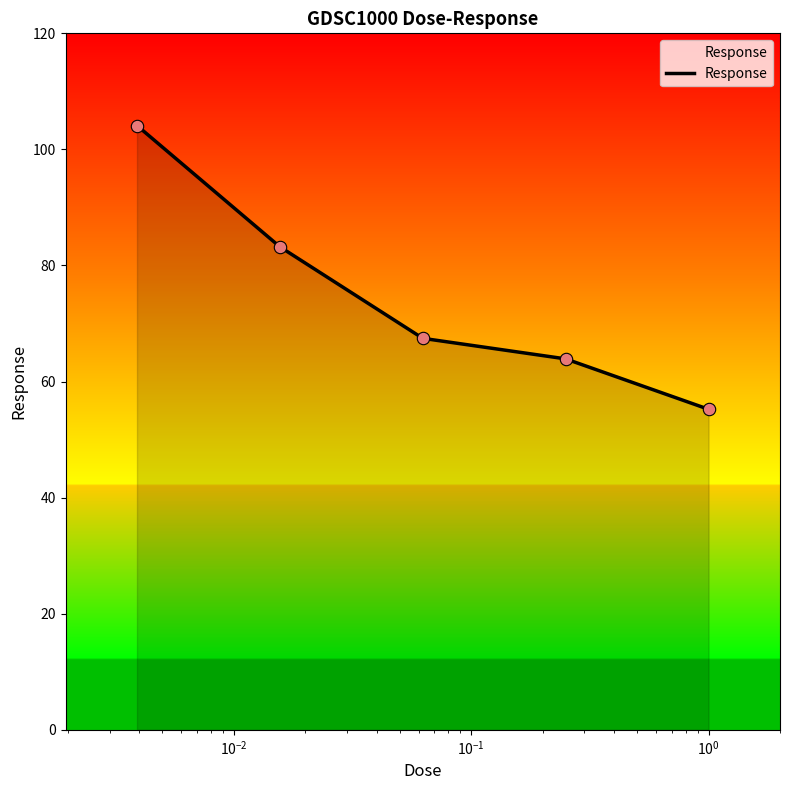

True or false: there are more than 0 points higher than both neighbors.

False